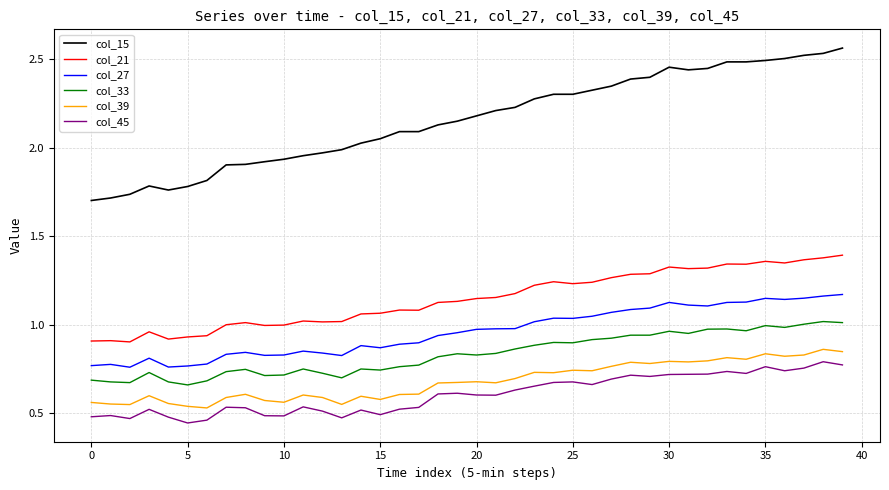

True or false: col_21 and col_33 cross at least once.

False